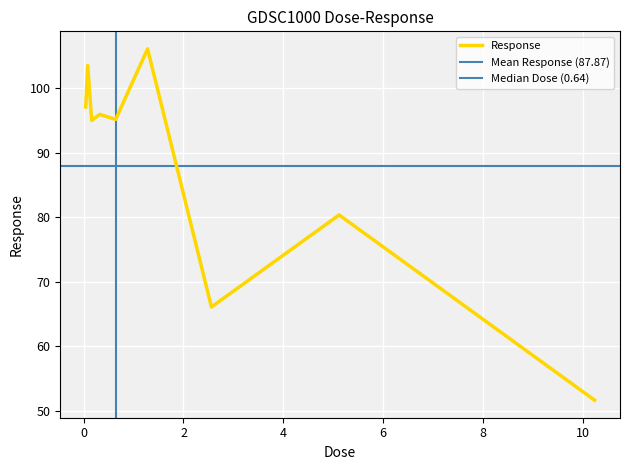

Reading left to right, list all the values displayed in this chart.

97.1	103.5	95.0	95.9	95.2	106.1	66.1	80.3	51.6